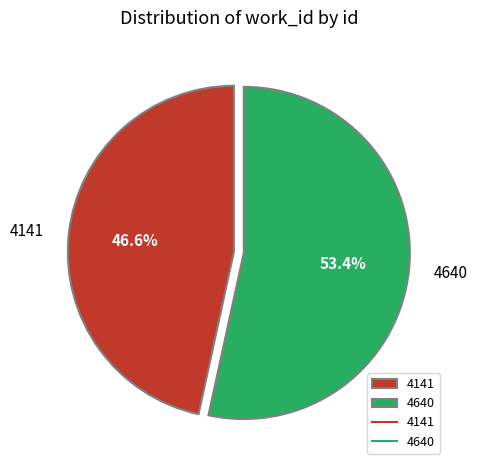

To the nearest percent, what is the average slice percentage?

50%